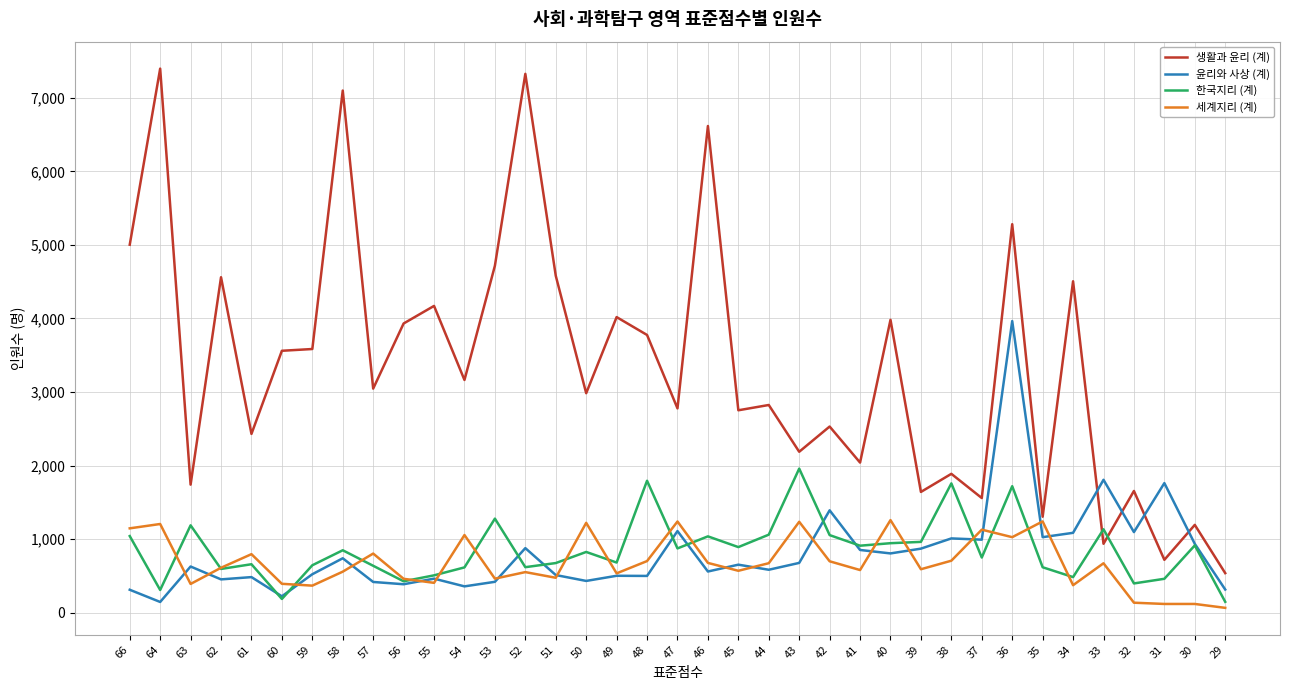

At 66, list the series in order from largest to smallest.

생활과 윤리 (계), 세계지리 (계), 한국지리 (계), 윤리와 사상 (계)